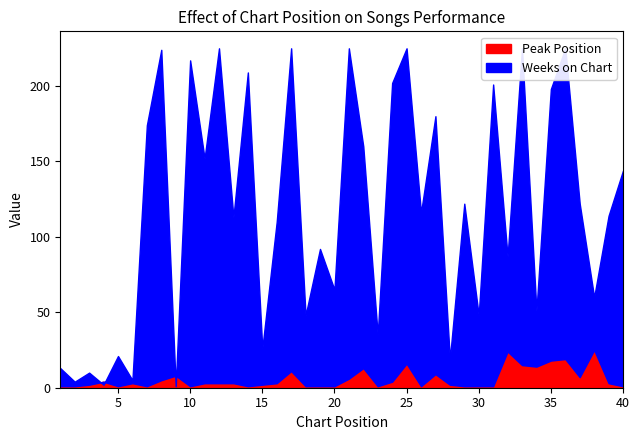

True or false: Peak Position has more than 2 interior local peaks.

True